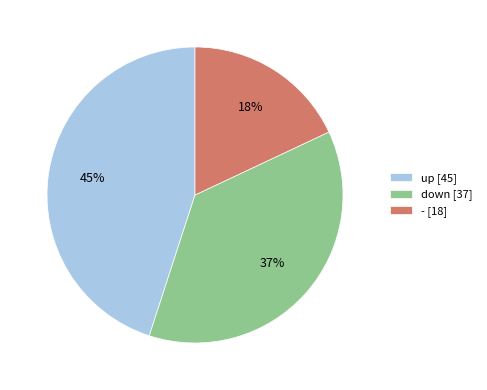

What percentage is the up slice, to the nearest percent?

45%